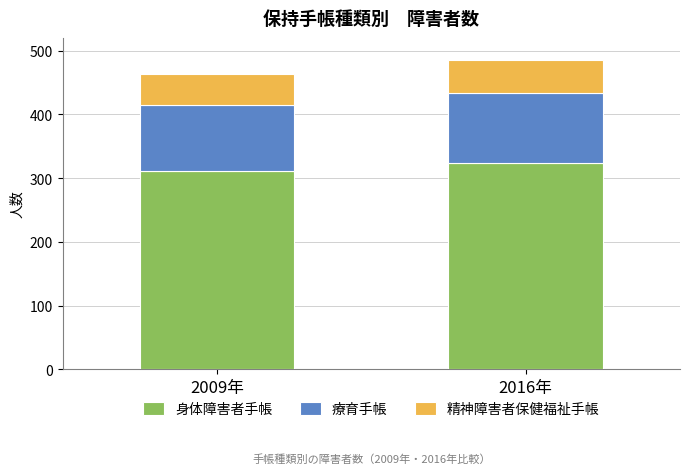

Is it true that 身体障害者手帳 equals 311 at 2009年?

True